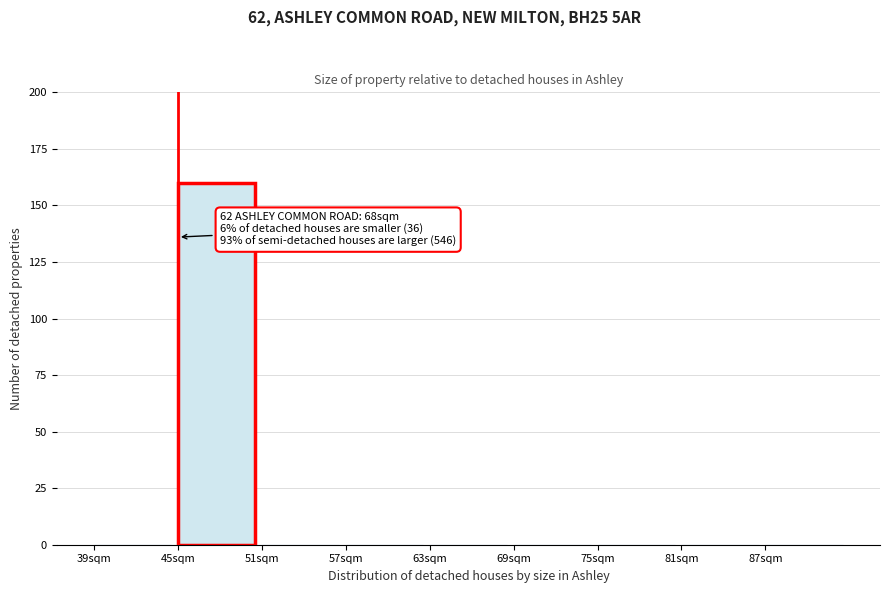

Over which range of the x-axis is the bar tallest?

45 to 51